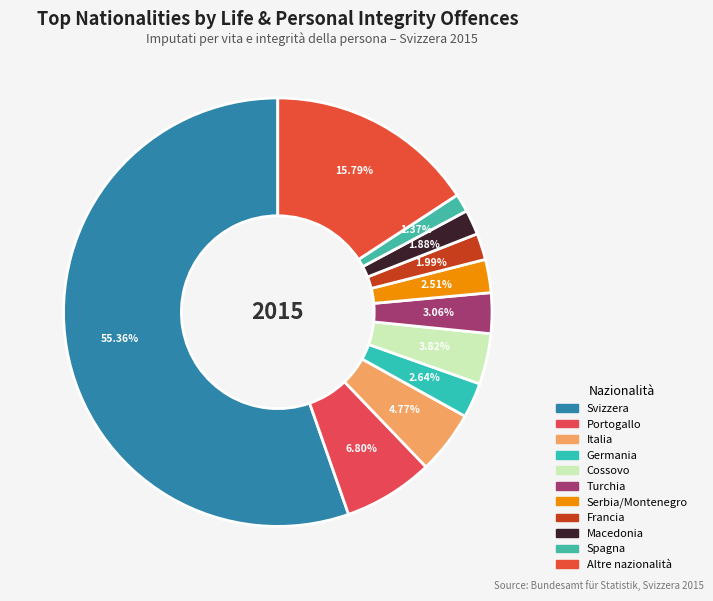

Which slice is the smallest?

Spagna